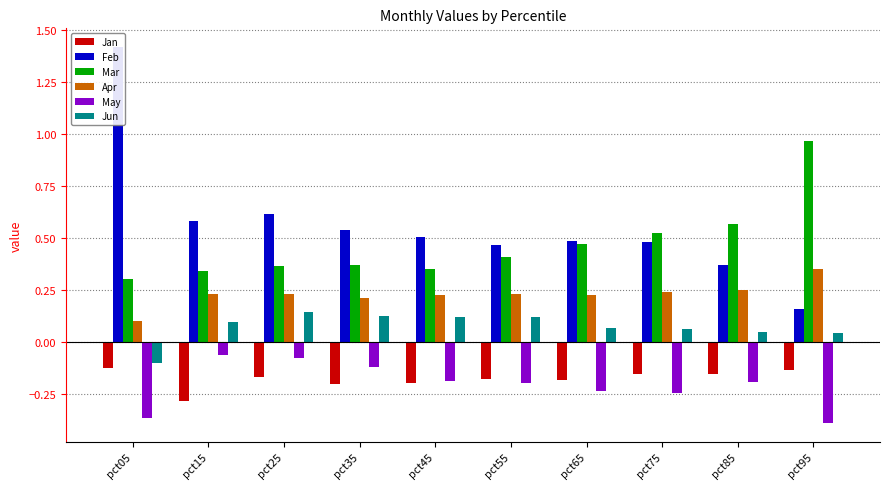

How many groups of bars are there?

10